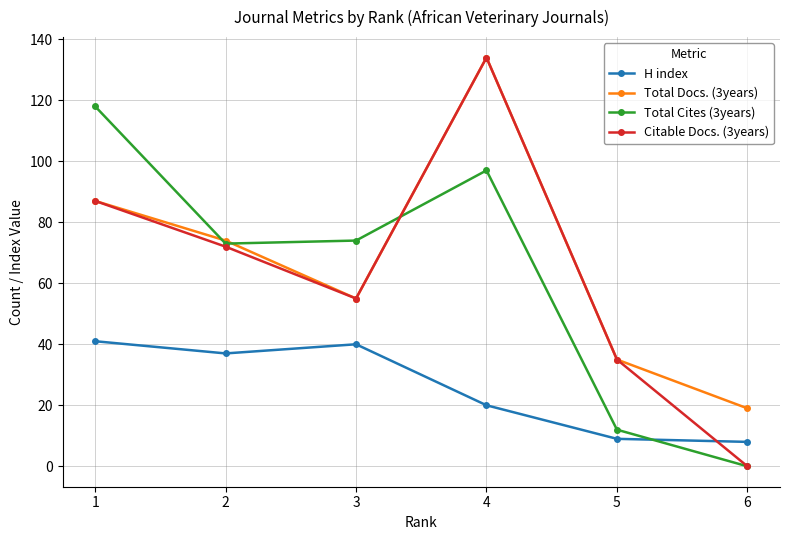

Which series changed the most between 2 and 4?

Citable Docs. (3years)